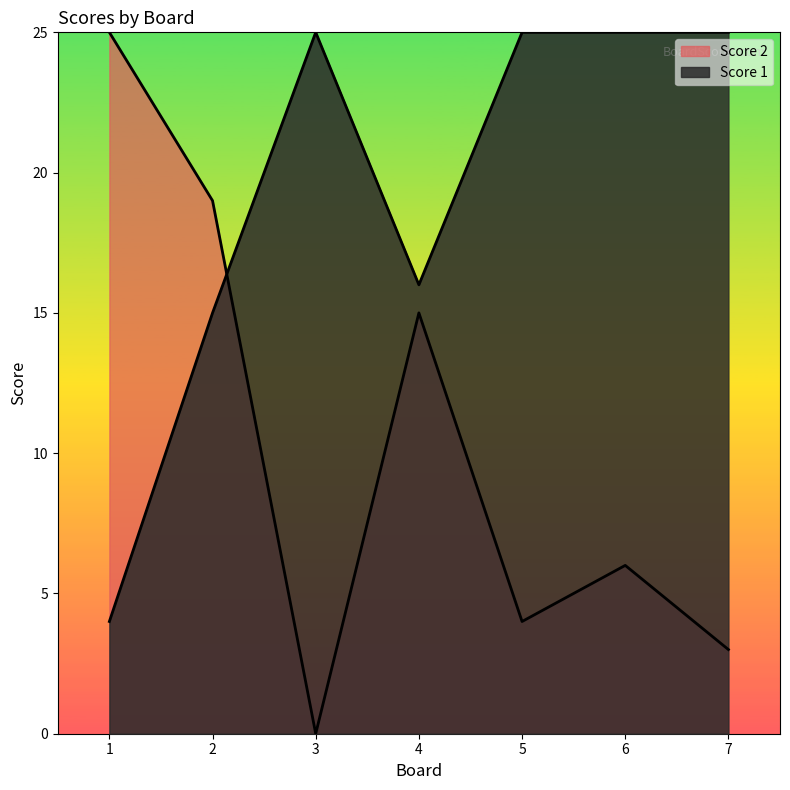

What is the spread (max minus min) of values at 4?

1